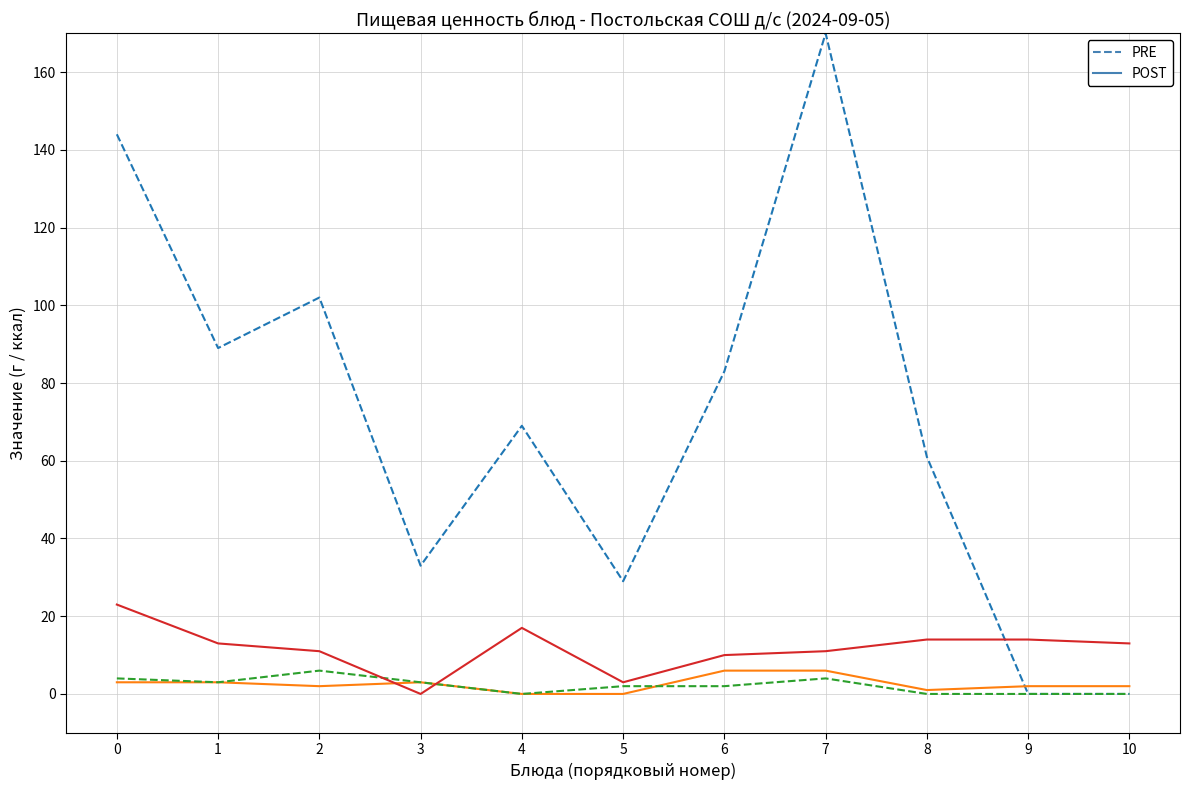

At which category is the sum across all series the highest?

7